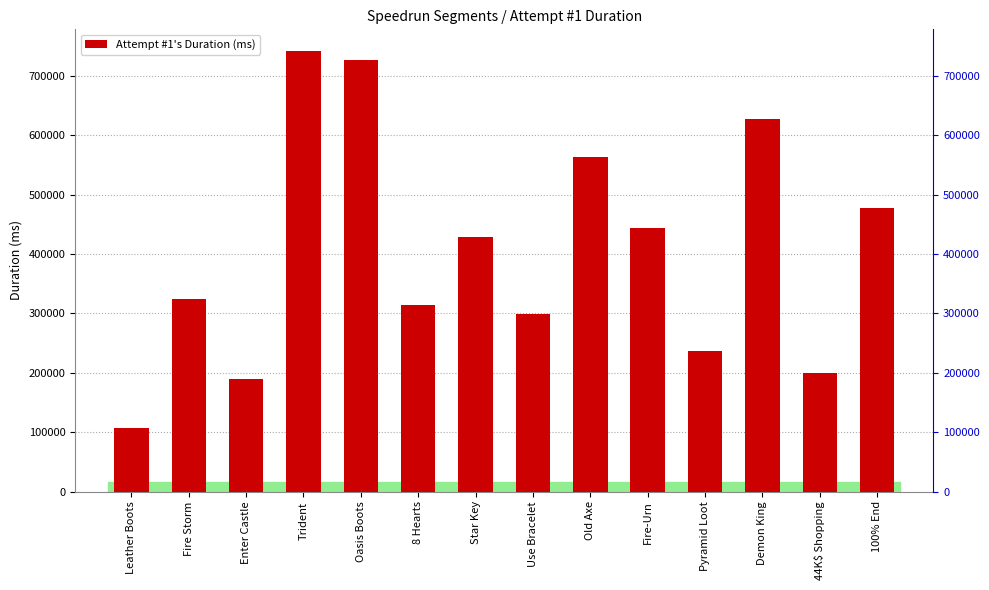

What is the value of the 13th bar from the left?

200121